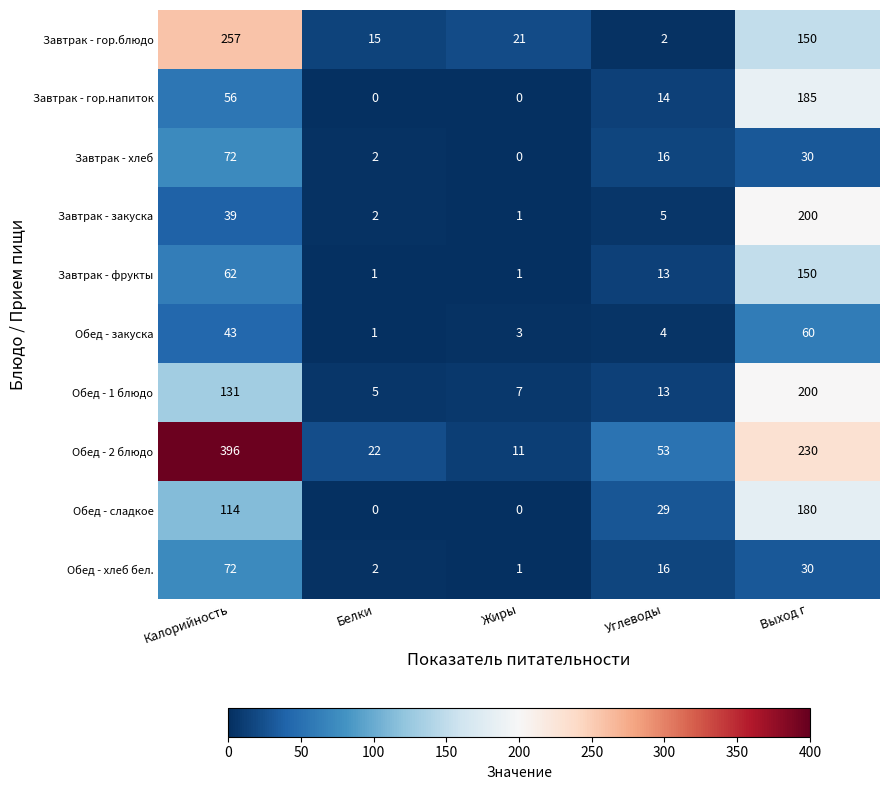

At which label is Завтрак - гор.блюдо closest to 129?

Выход г